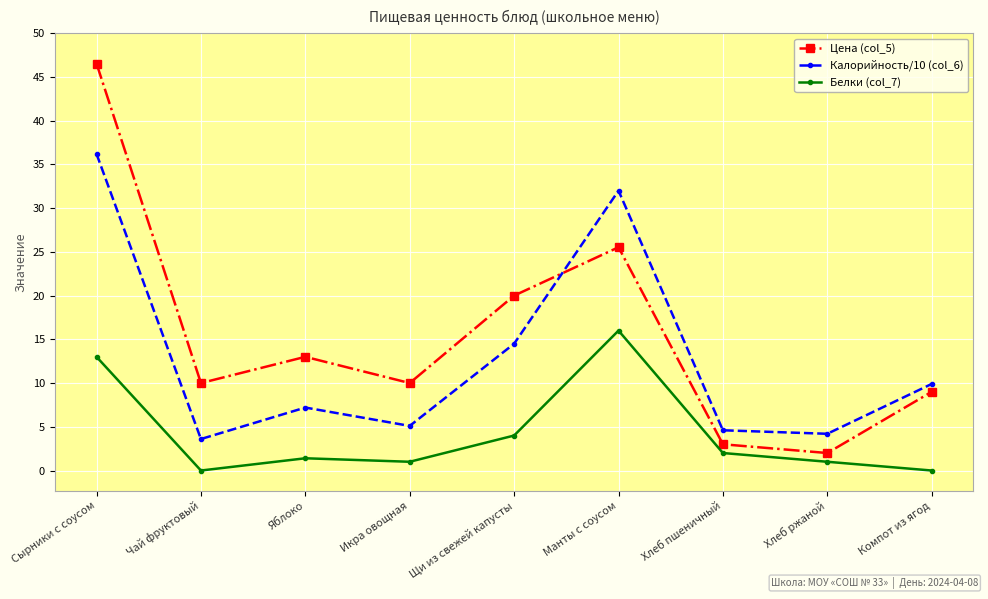

At Манты с соусом, list the series in order from largest to smallest.

Калорийность/10 (col_6), Цена (col_5), Белки (col_7)